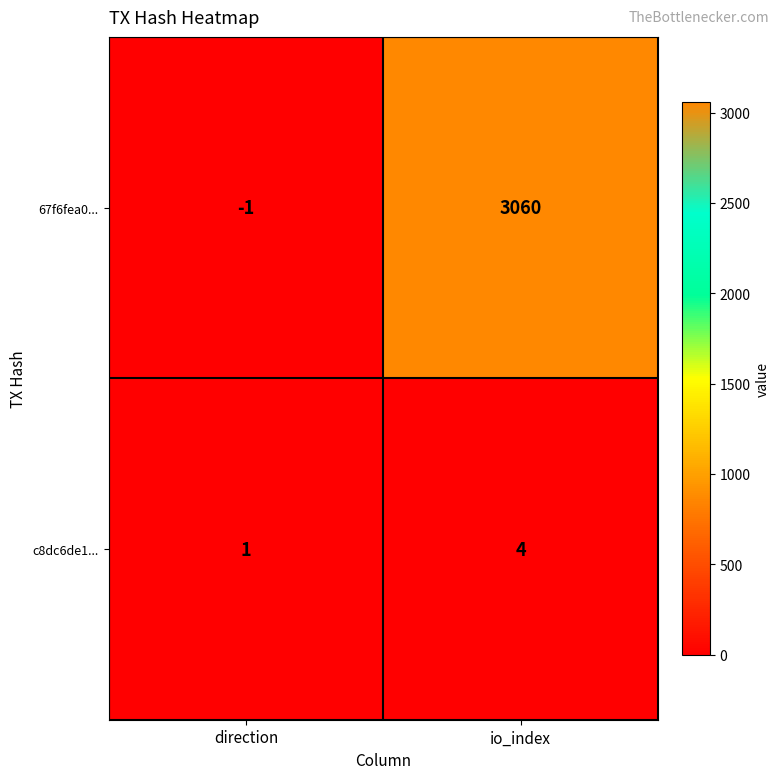

Reading left to right, extract all data points from this chart.

67f6fea0...: direction=-1	io_index=3060
c8dc6de1...: direction=1	io_index=4